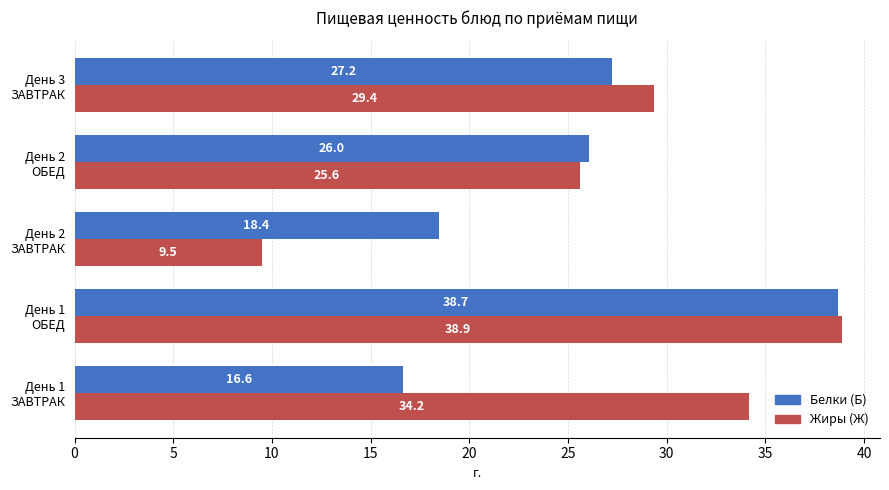

Which label corresponds to the largest value in the chart?

День 1
ОБЕД